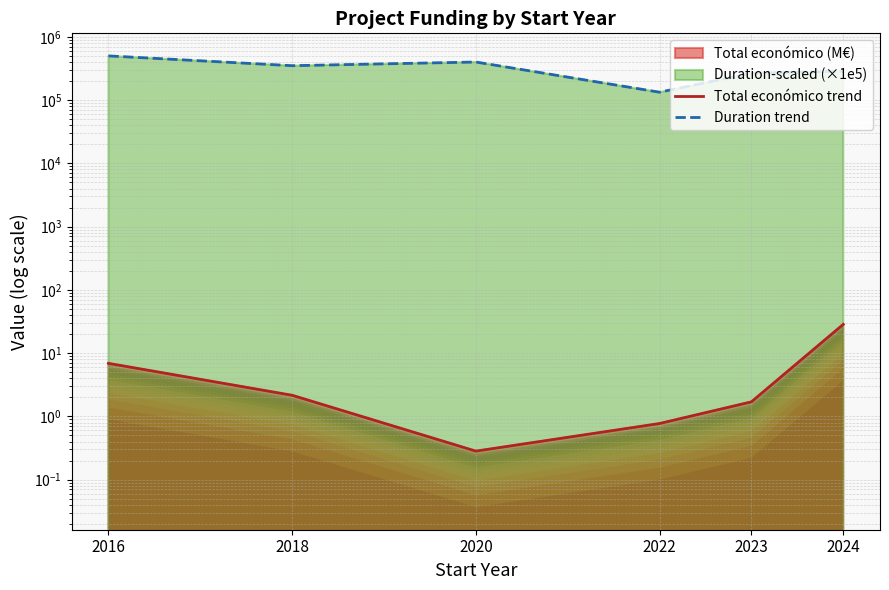

Rank the series by their maximum value, from highest to lowest.

Duration trend, Total económico trend